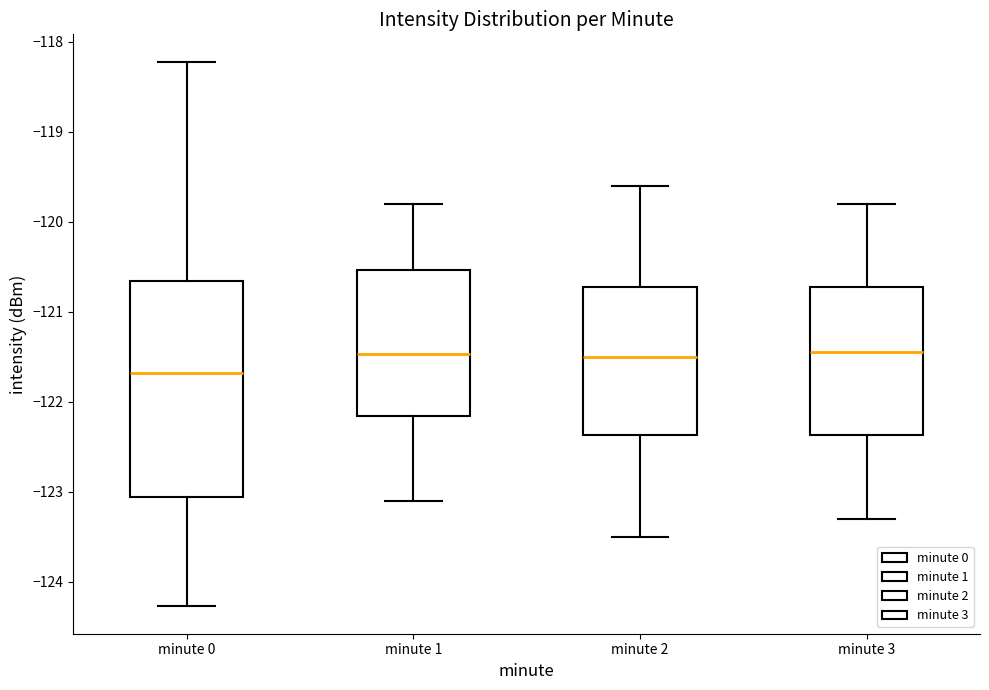

Which box is the tallest, from its lower edge to its upper edge?

minute 0